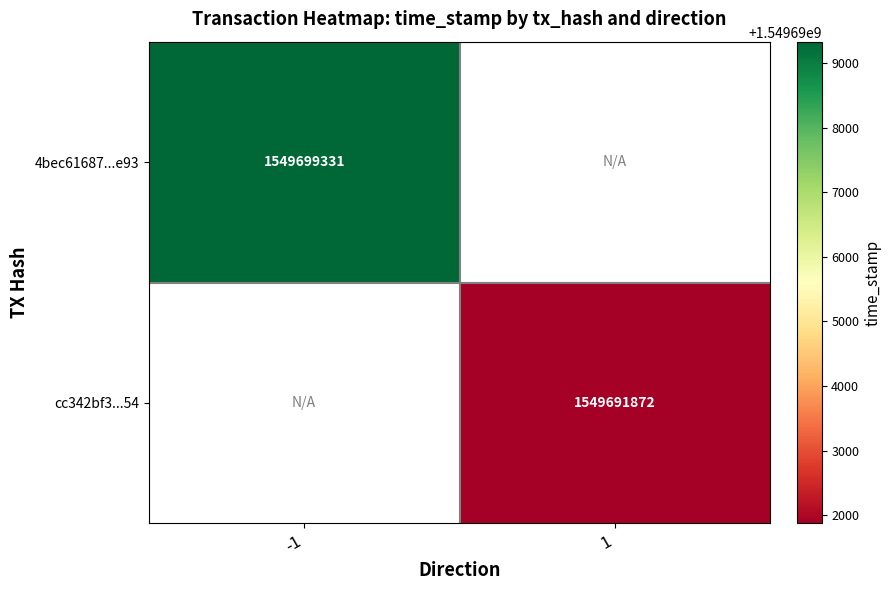

The value of cc342bf3...54 at 1 is 1549691872. True or false?

True